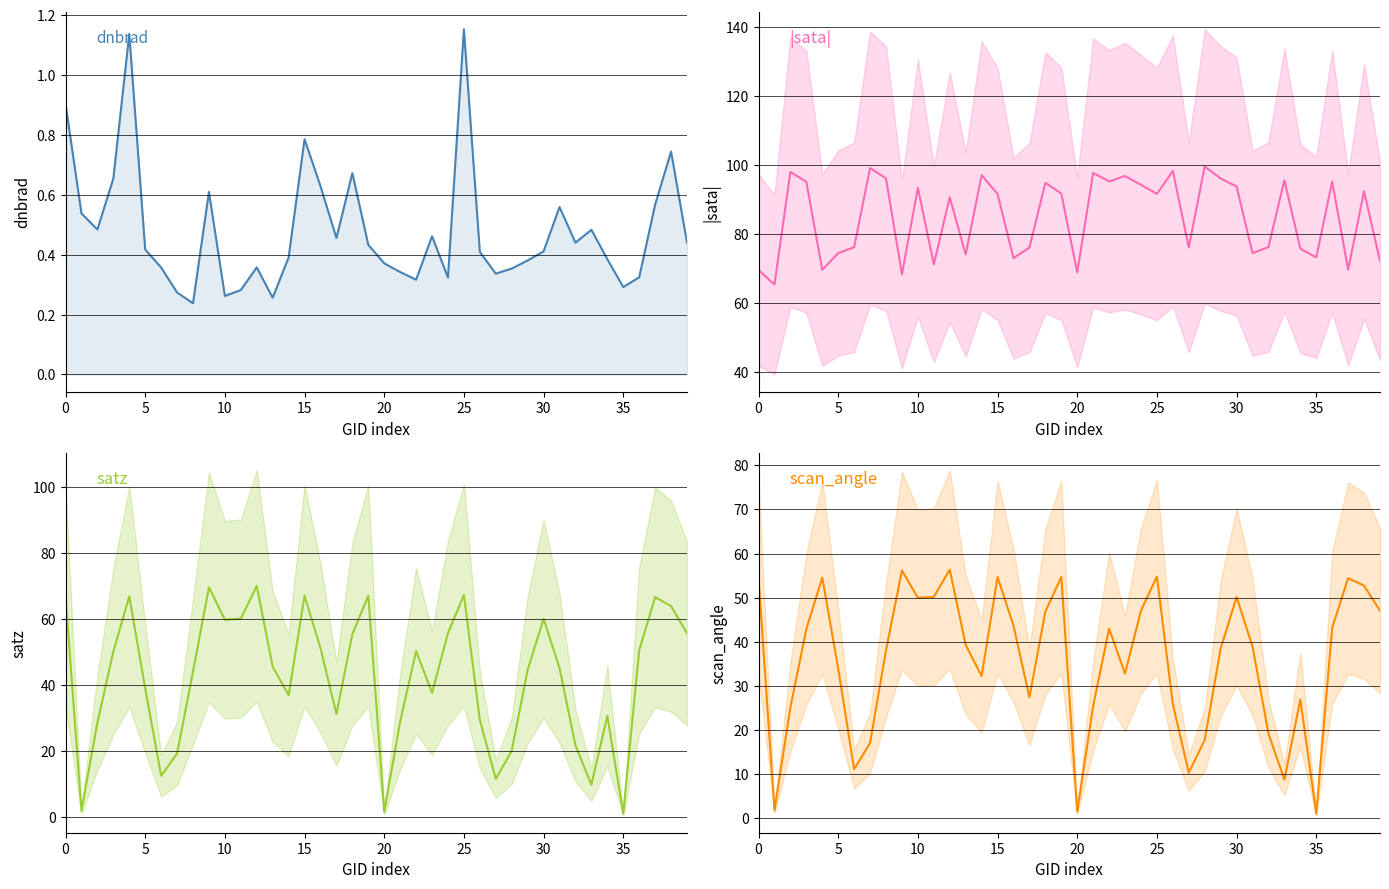

Which has a higher value, 5 or 35?

5